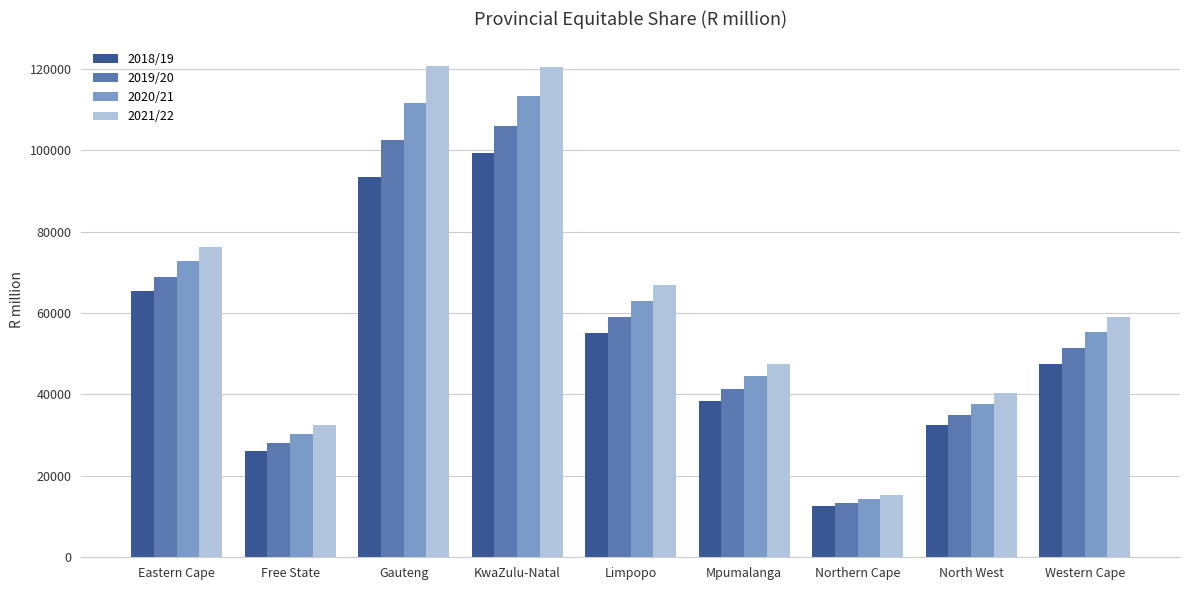

At which category is the sum across all series the highest?

KwaZulu-Natal